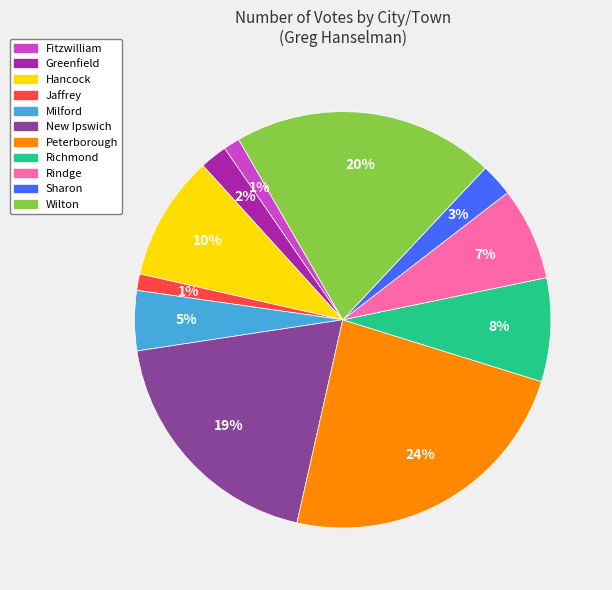

What is the largest slice in the pie chart?

Peterborough